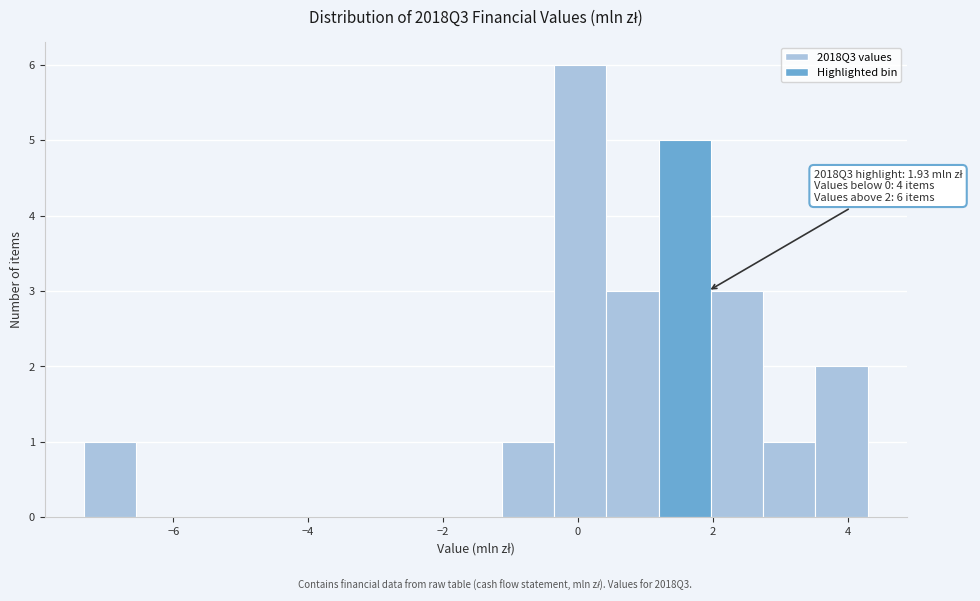

Read against the x-axis, roughly where is the centre of the tallest bar?

0.0